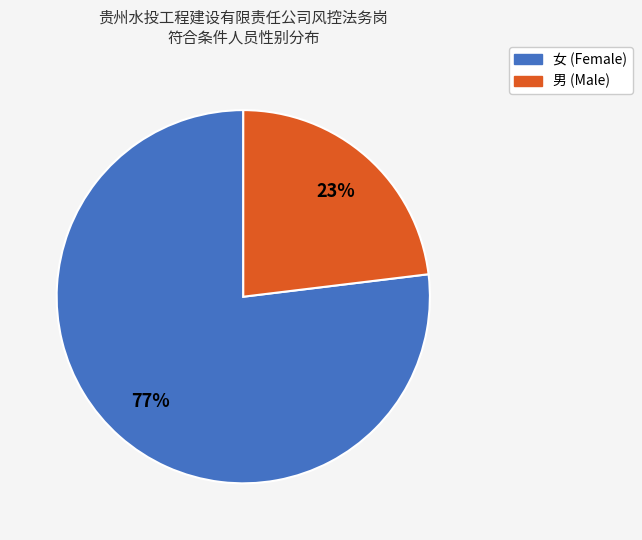

Does 女 represent more than half of the total?

Yes